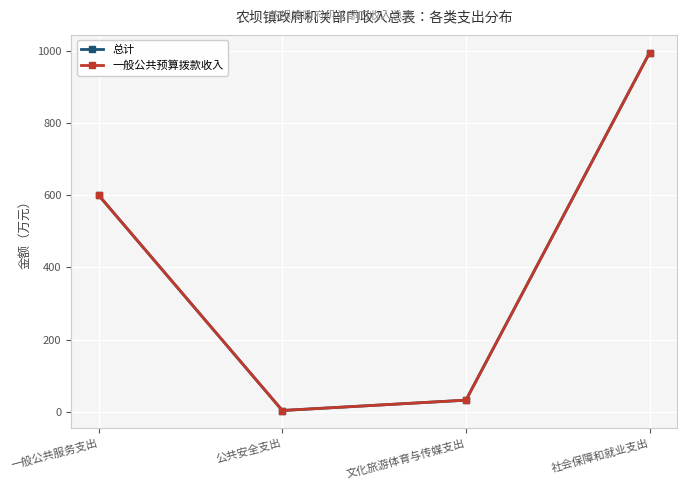

What is the difference between the 一般公共预算拨款收入 values at 社会保障和就业支出 and 一般公共服务支出?

394.7